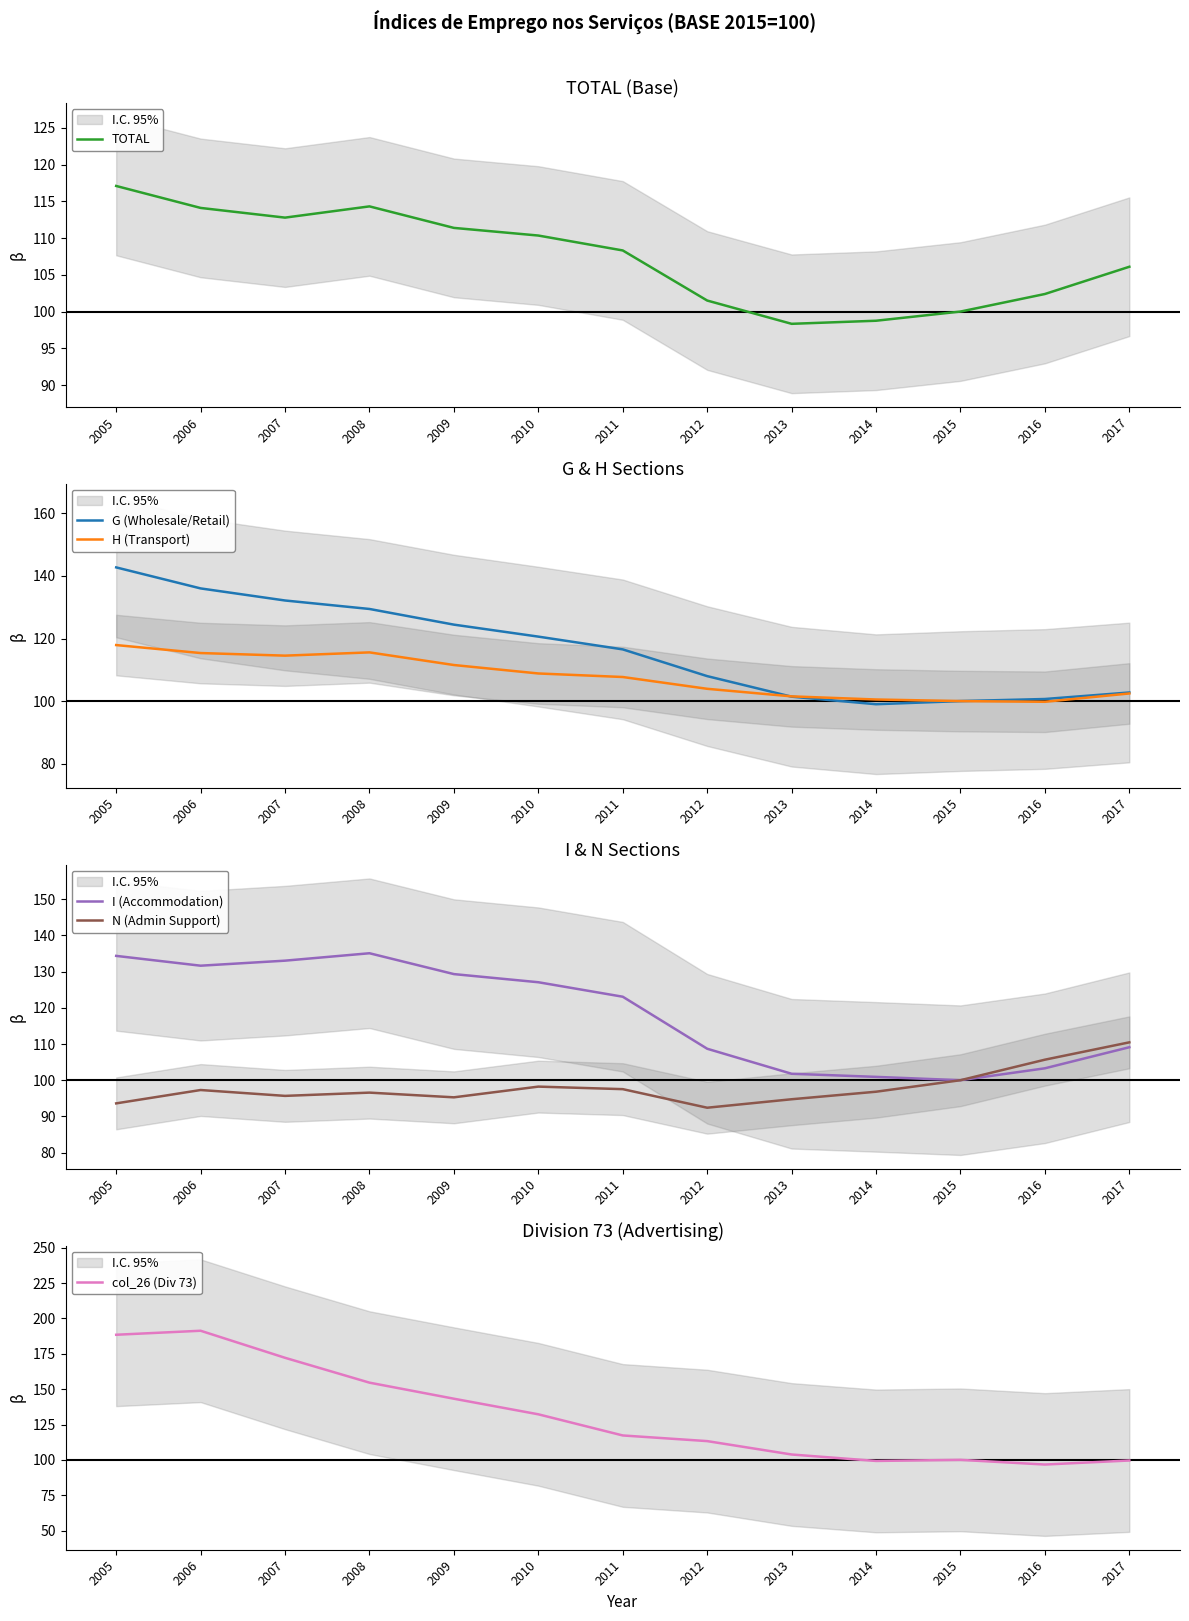

How many values in the TOTAL series are below 108?

6